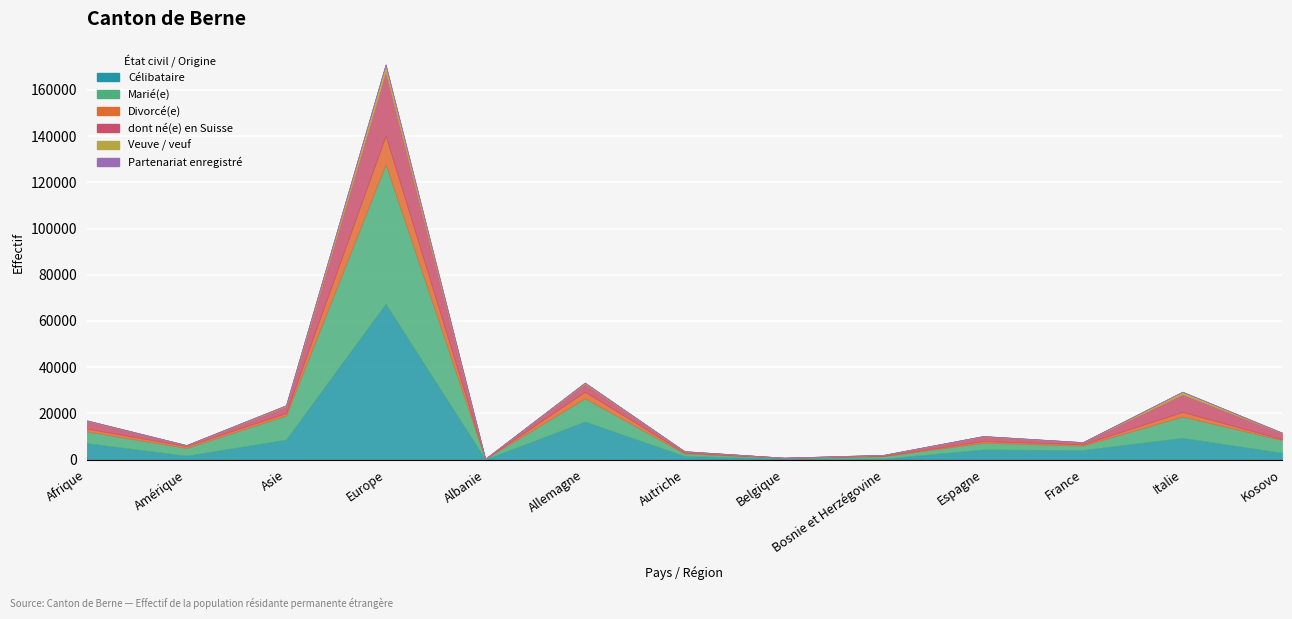

How many positive values does the Veuve / veuf series have?

12